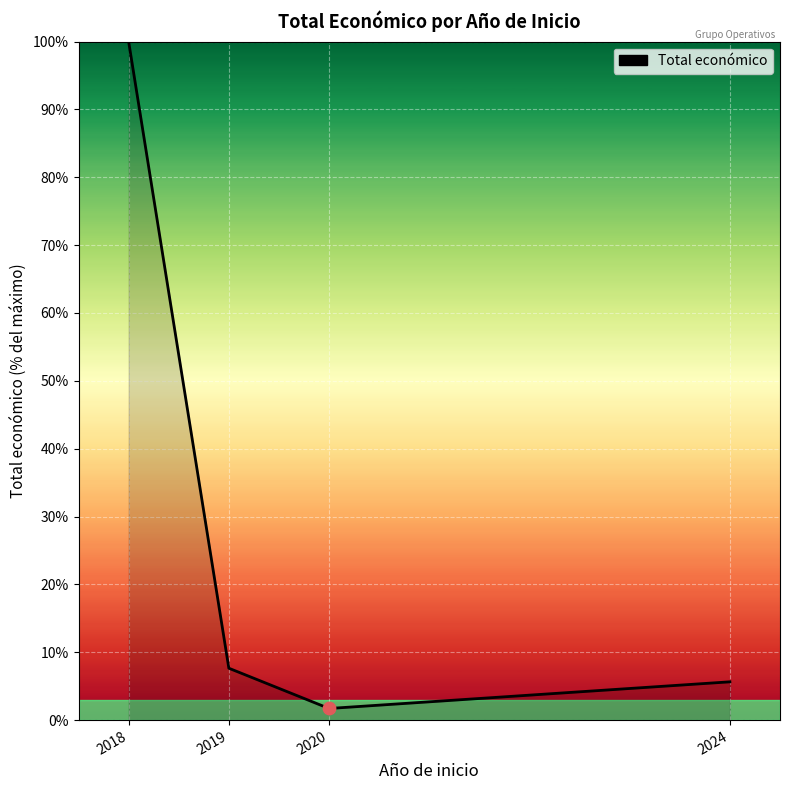

Between 2019 and 2018, which is larger?

2018